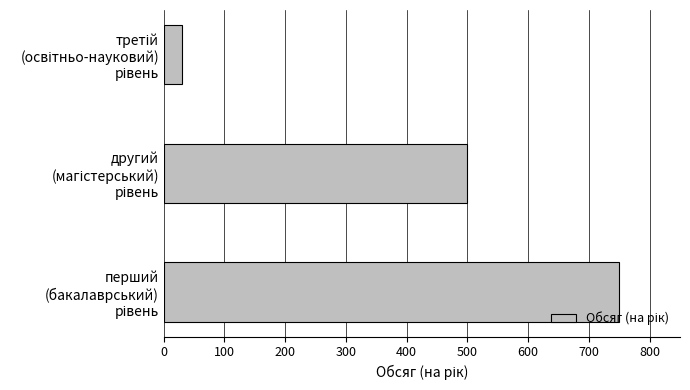

What is the difference between the maximum and minimum values?

720